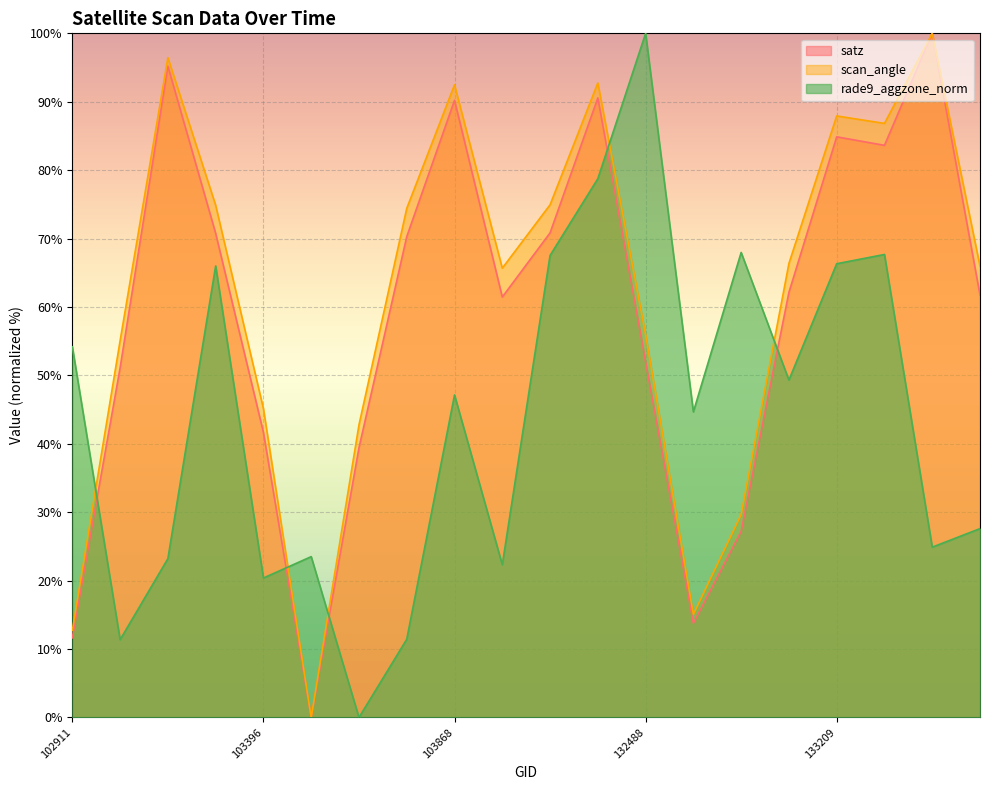

What is the value of the scan_angle point at the 13th from the left?

56.0